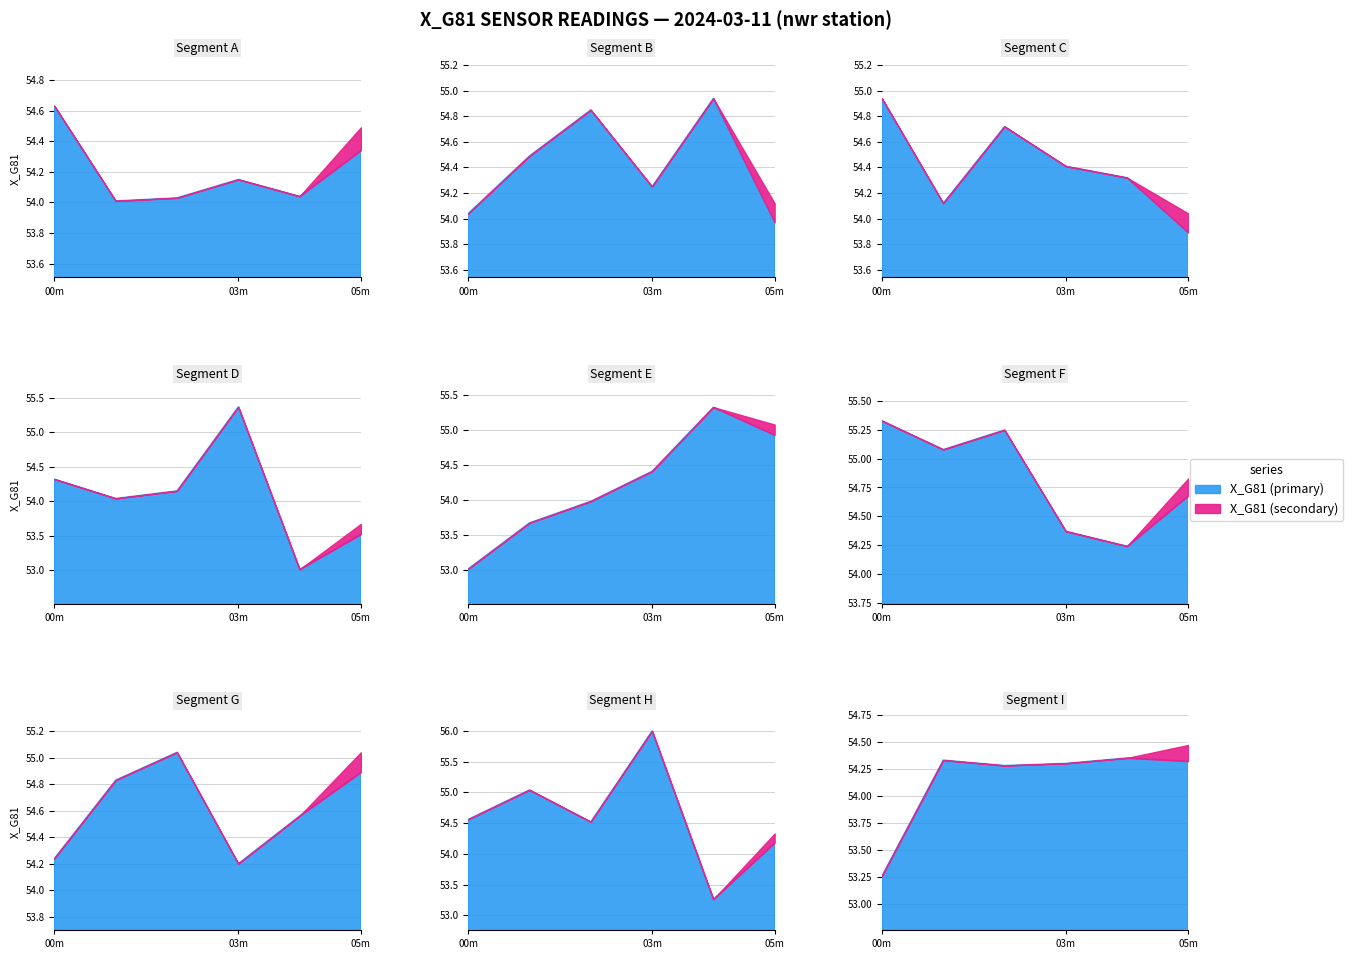

At which category does the data reach its first local valley?

00:02